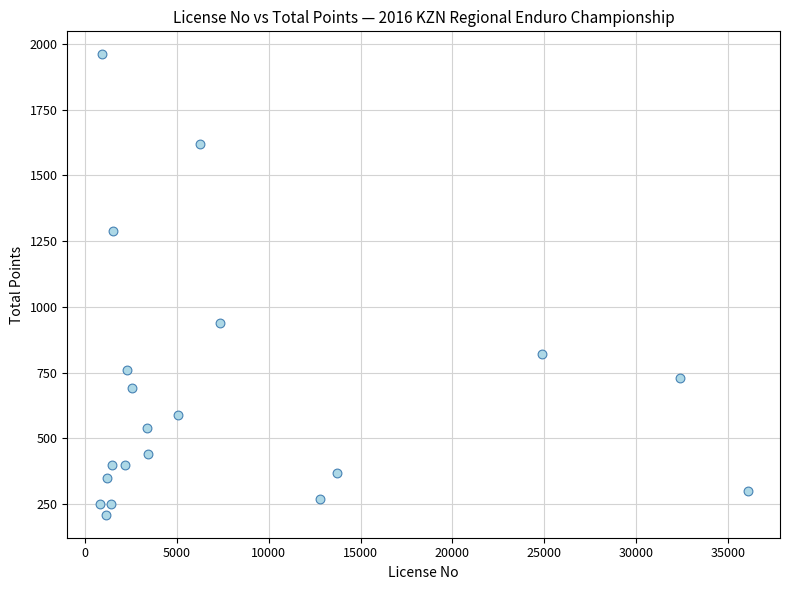

What Y value in the scatter plot is closest to 1085?

940